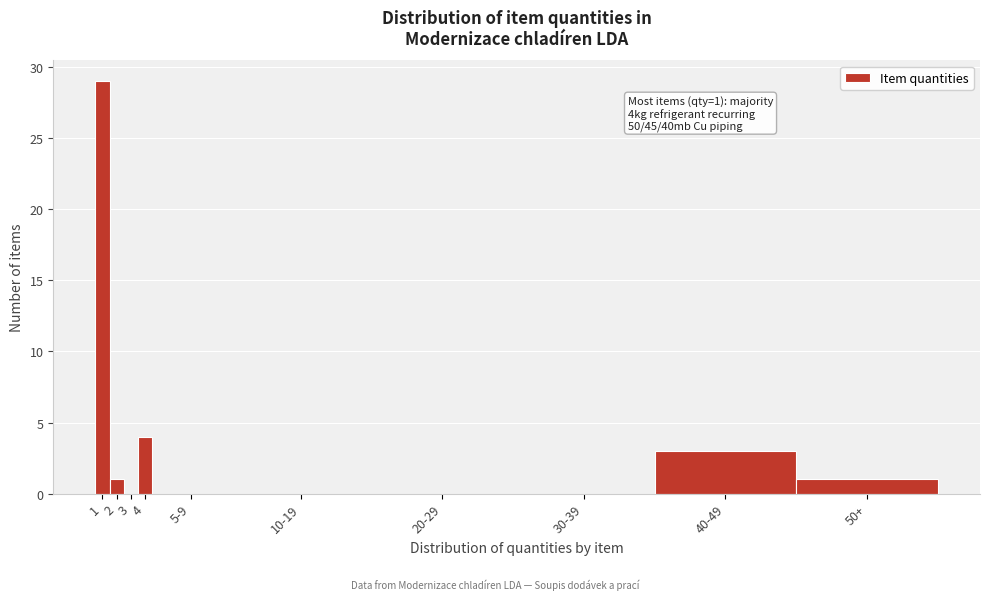

Reading right to left, extract all data points from this chart.

50+=1	40-49=3	30-39=0	20-29=0	10-19=0	5-9=0	4=4	3=0	2=1	1=29